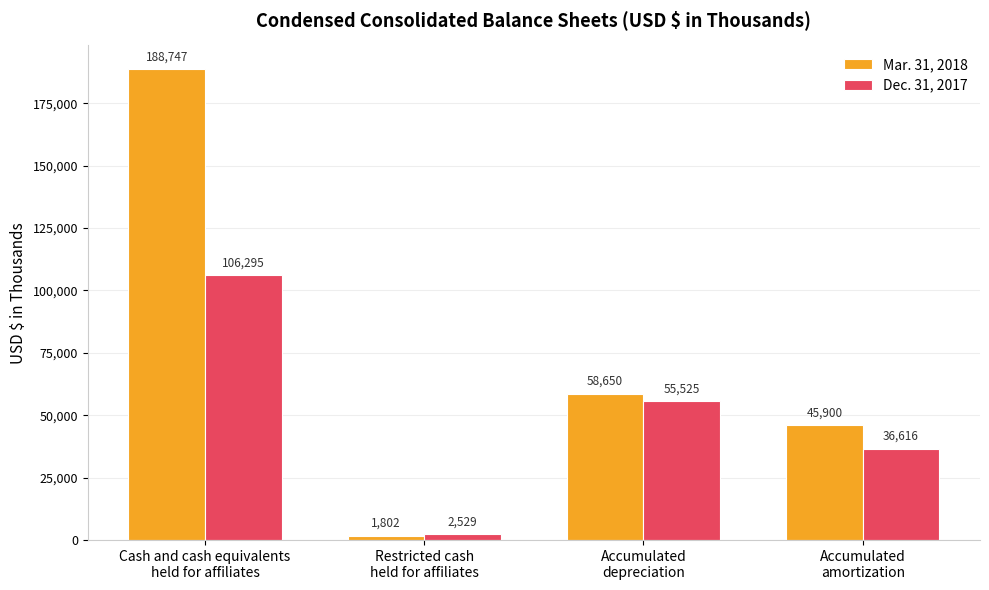

Which category has the lowest value in the Dec. 31, 2017 series?

Restricted cash
held for affiliates